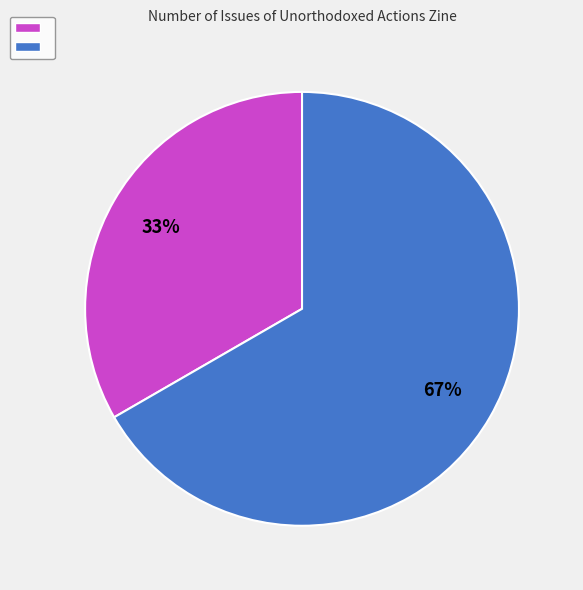

Does any single category account for the majority?

Yes